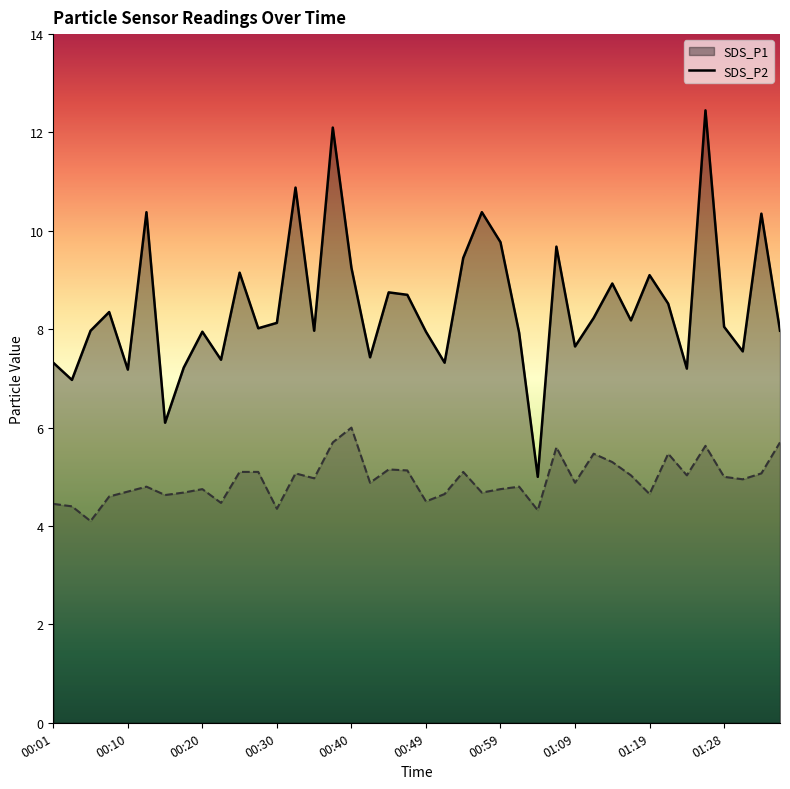

Between 00:49 and 01:21, which is larger?

01:21